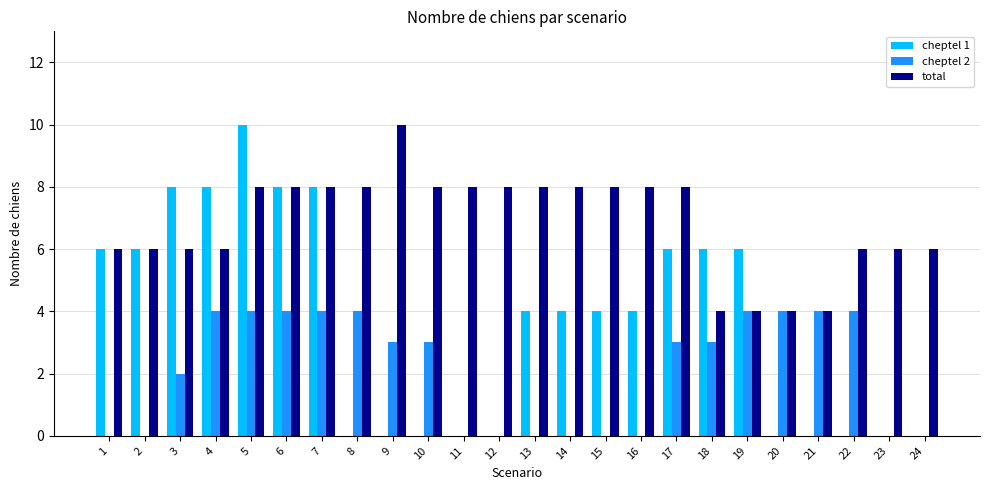

Which series changed the most between 10 and 21?

total